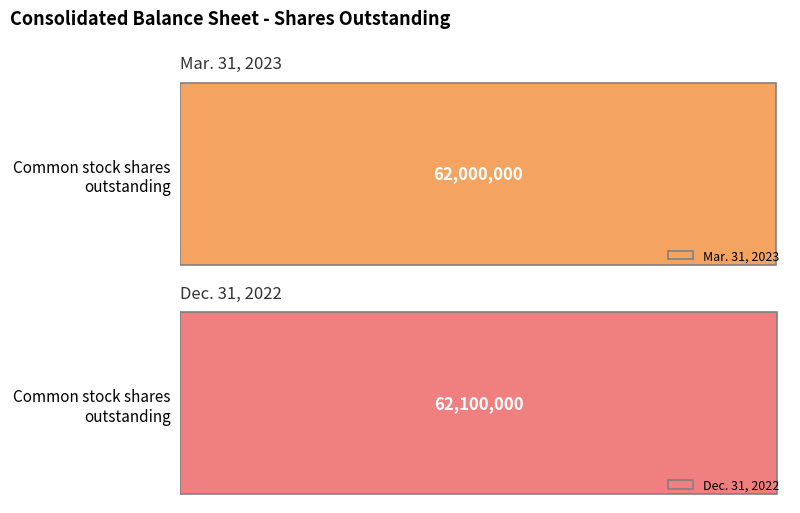

What is the label of the 1st bar from the left?

Common stock, shares outstanding